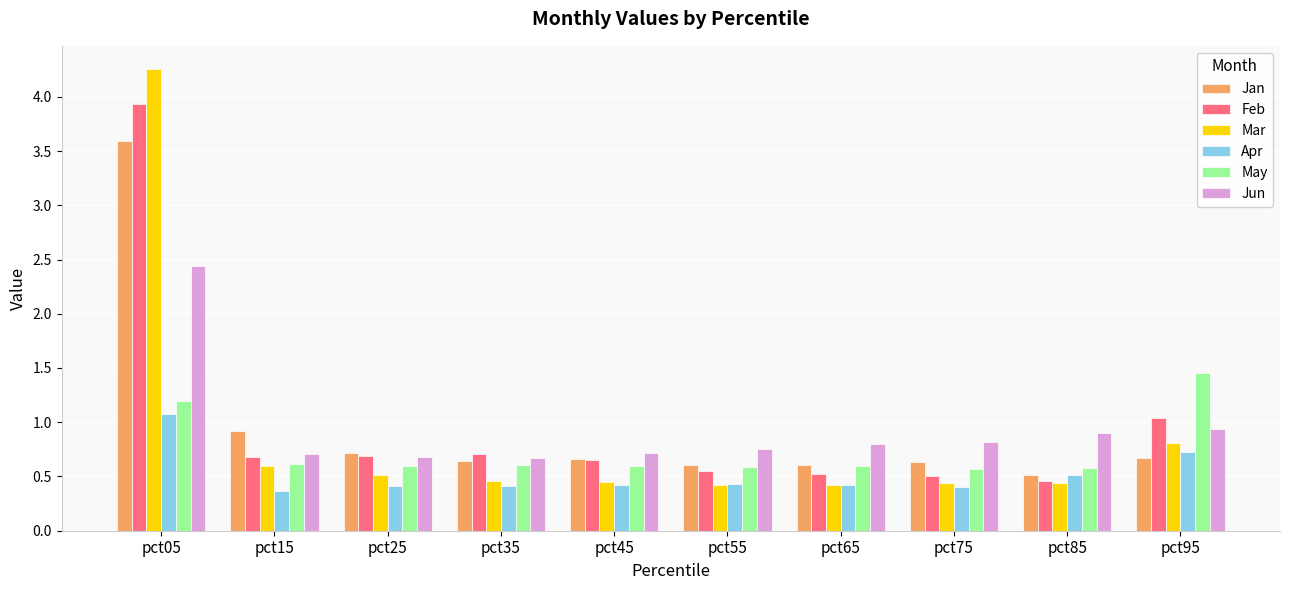

At which category is the sum across all series the highest?

pct05